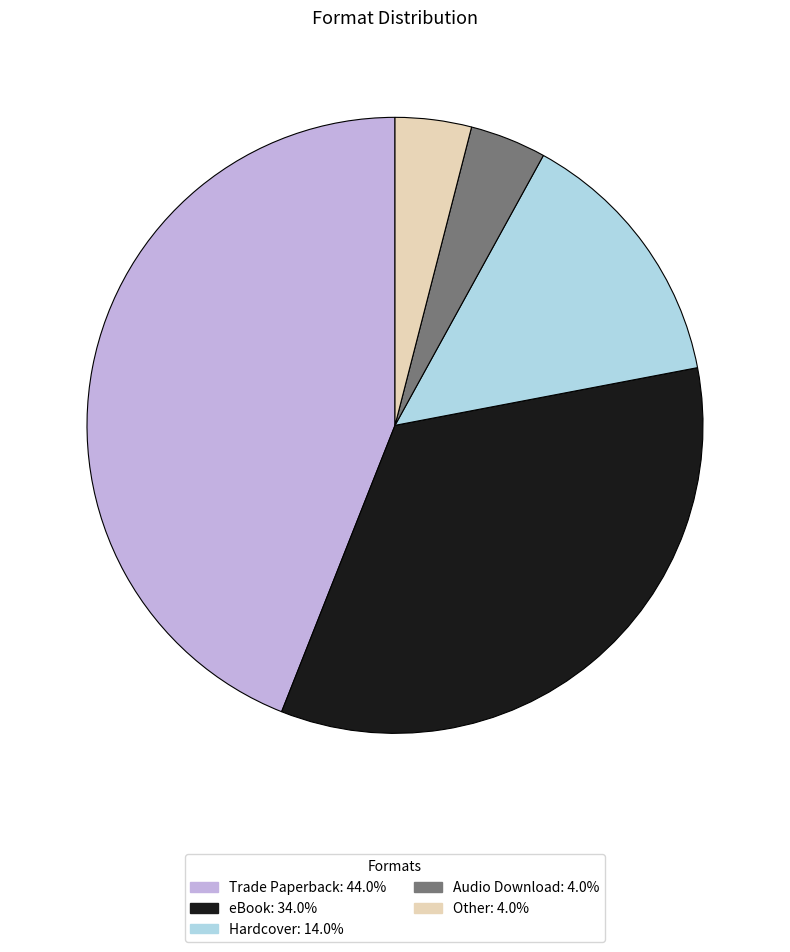

Combined, do Audio Download and Hardcover account for over 50%?

No